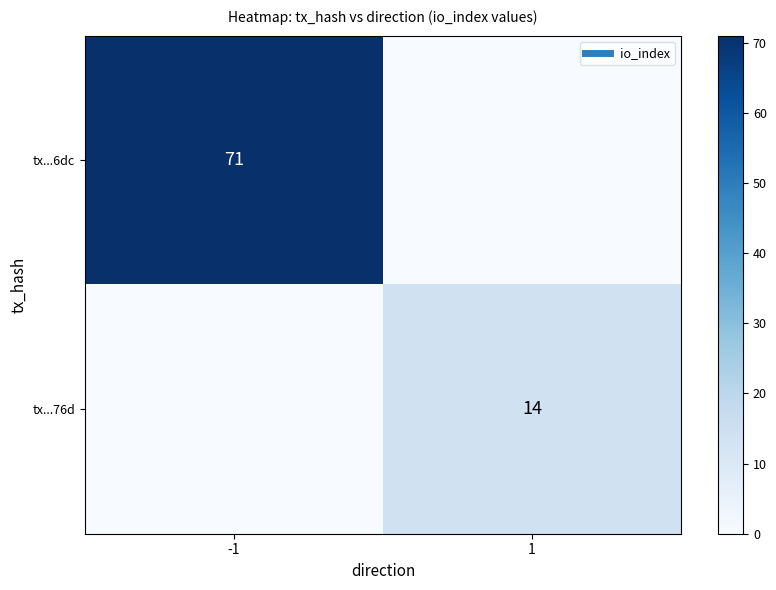

At 1, list the series in order from smallest to largest.

tx...6dc, tx...76d